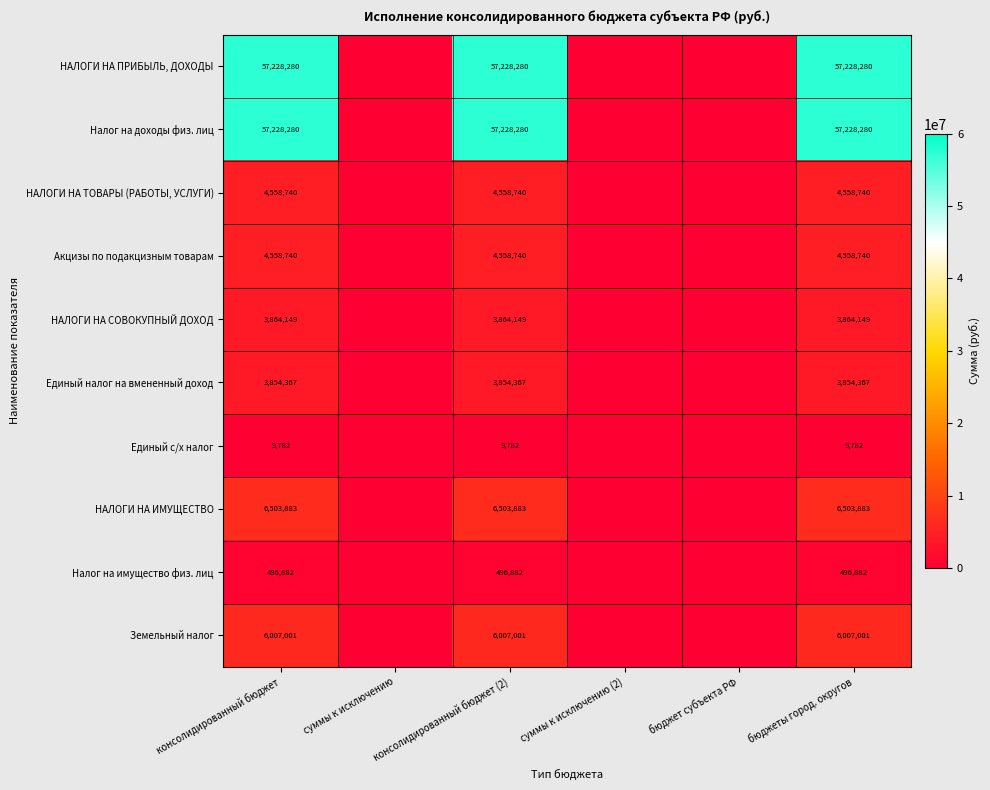

What is the spread (max minus min) of values at бюджеты город. округов?

57218498